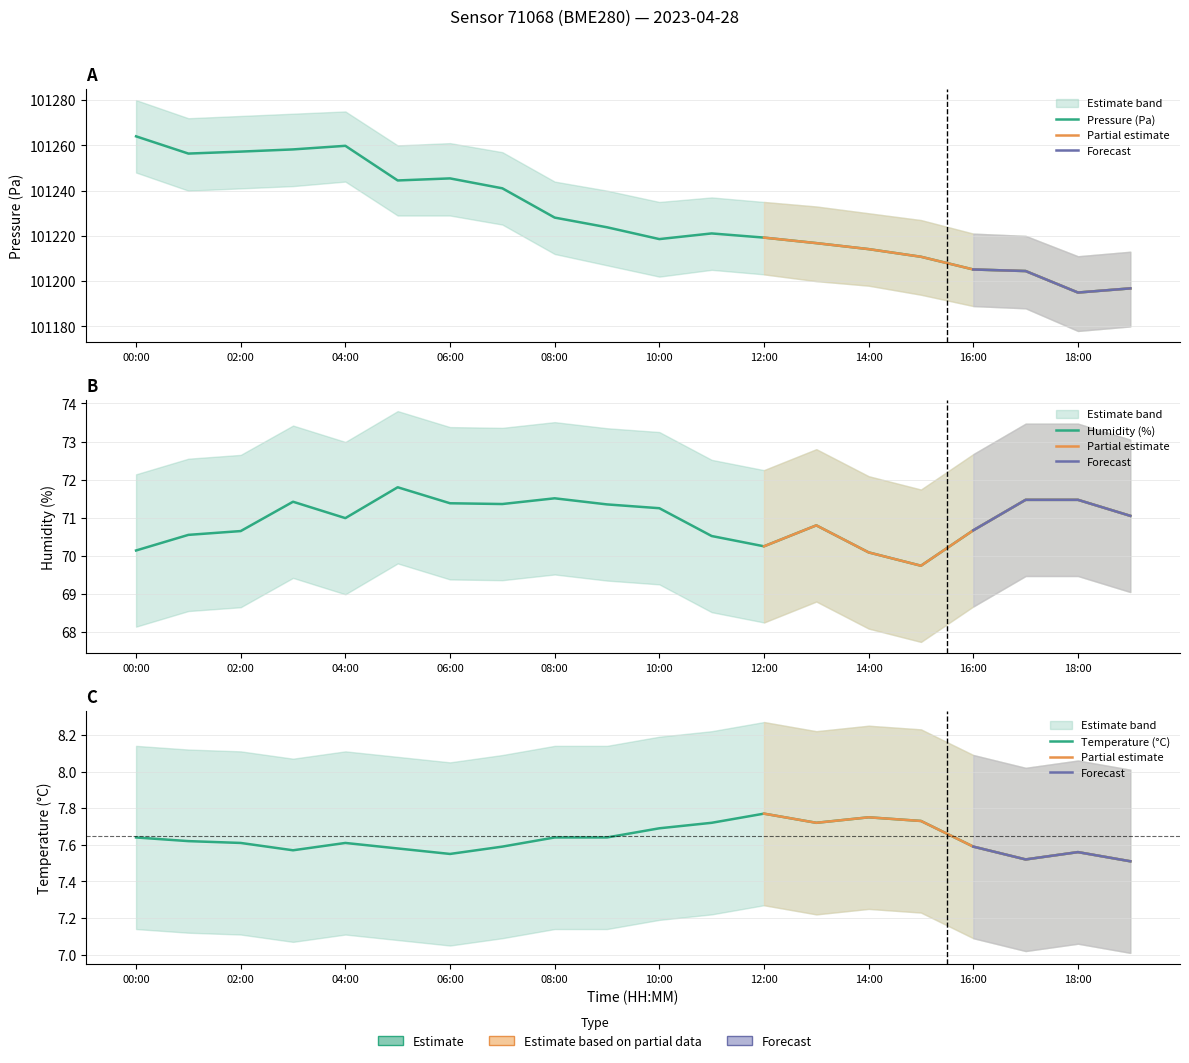

True or false: humidity and pressure intersect in this chart.

False